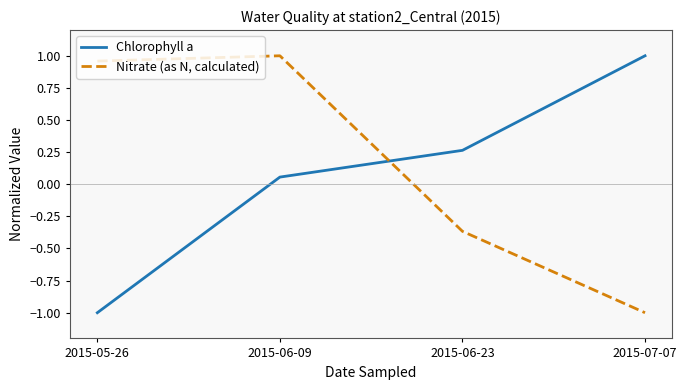

Which series changed the most between 2015-06-09 and 2015-07-07?

Nitrate (as N, calculated)